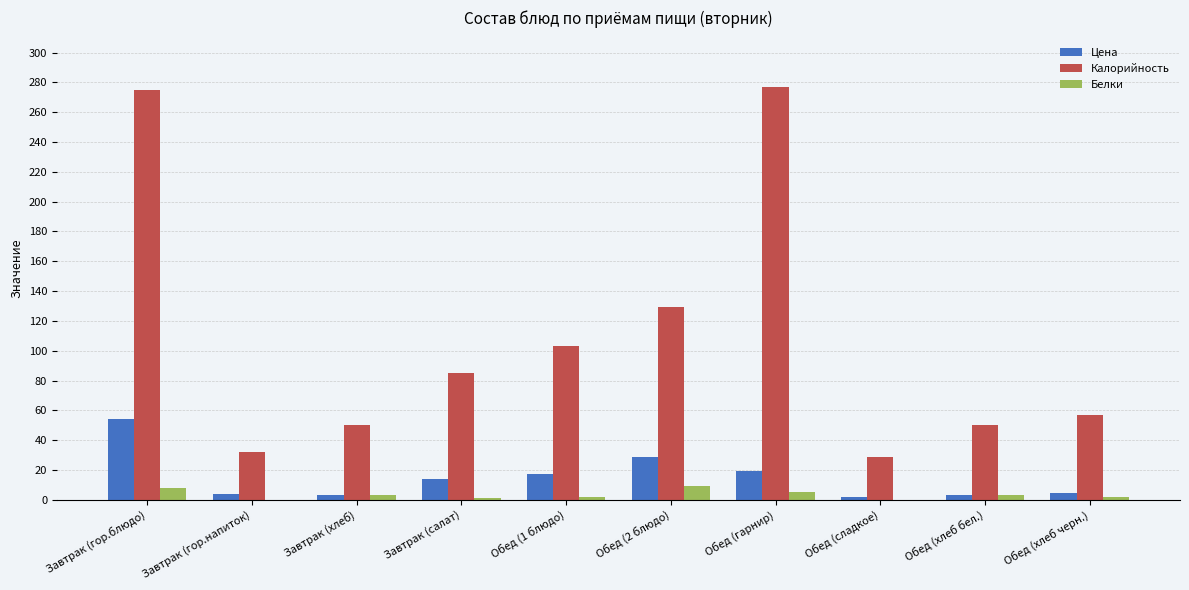

True or false: Калорийность has a value of 70.5 at Завтрак (хлеб).

False